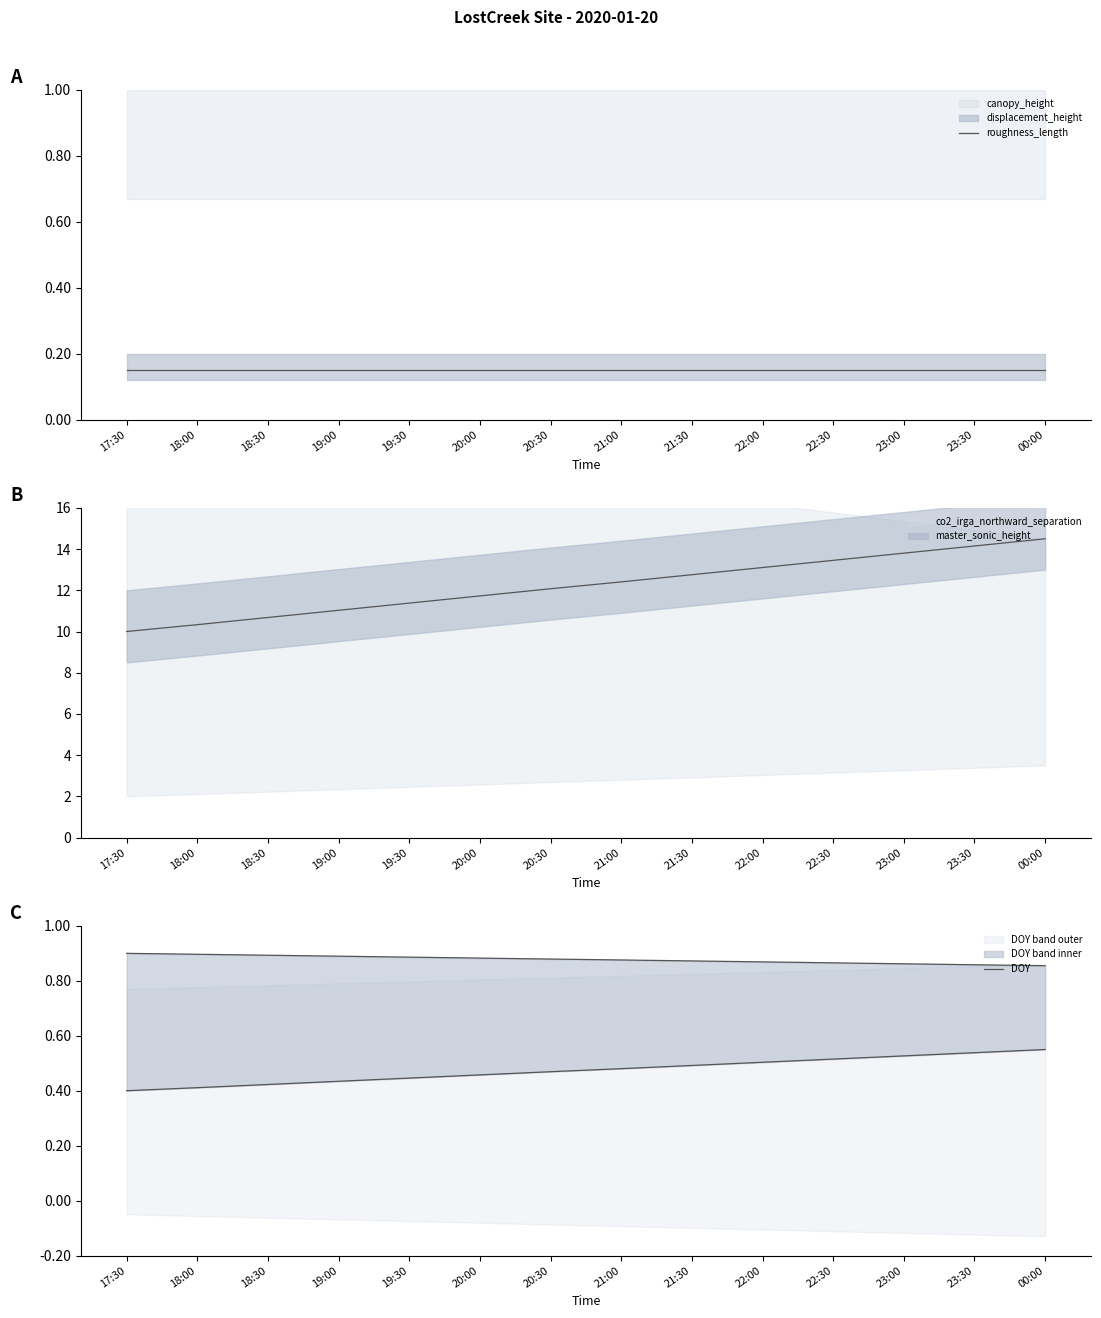

At which category does the chart reach its peak across all series?

17:30